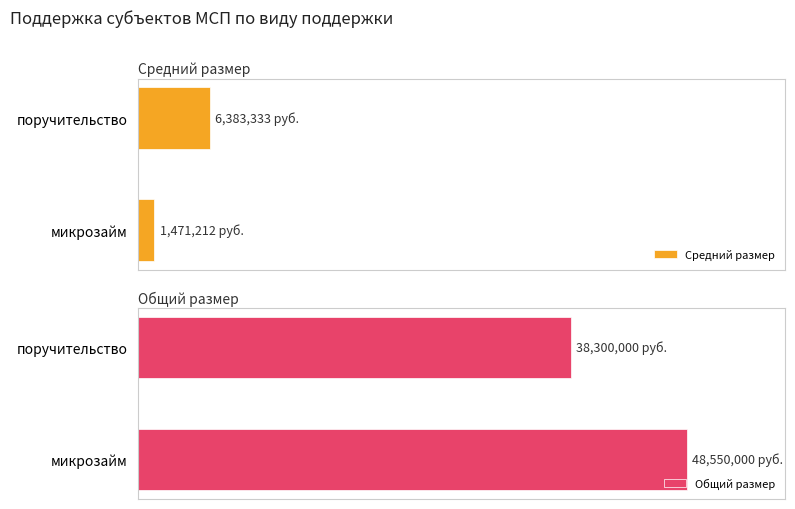

What is the total value across all series at микрозайм?

50021212